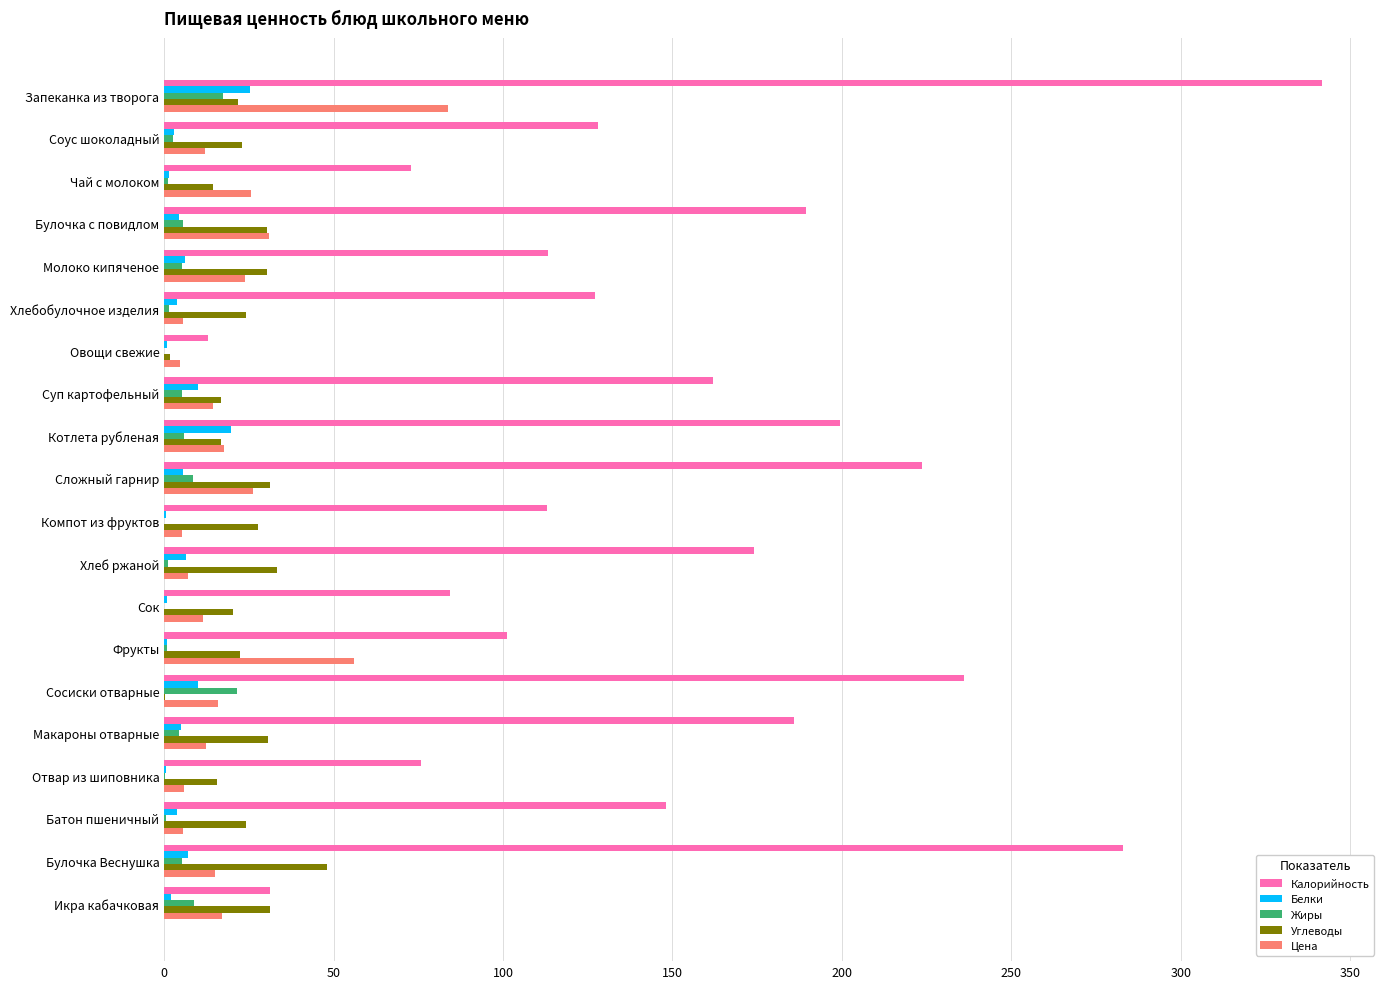

How many values in the Углеводы series exceed 24?

10